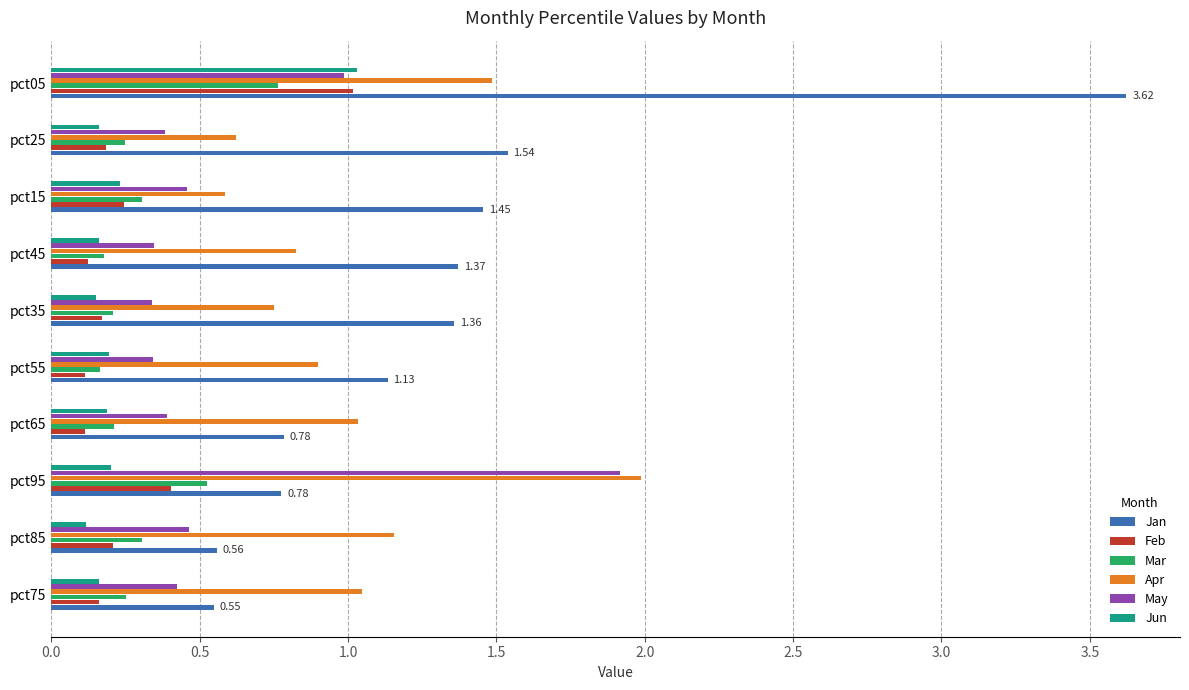

What is the sum of all May values?

6.0